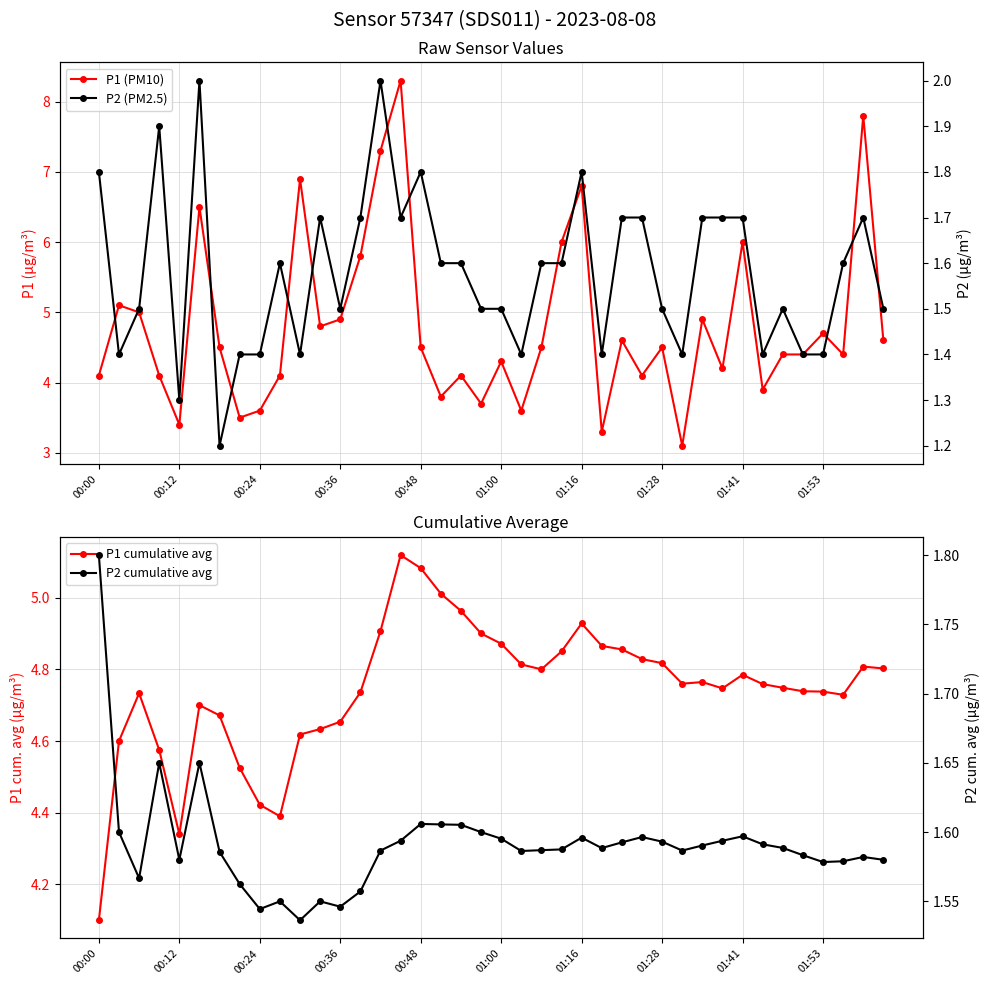

Is it true that P2 cumulative avg equals 1.6 at 01:53?

True